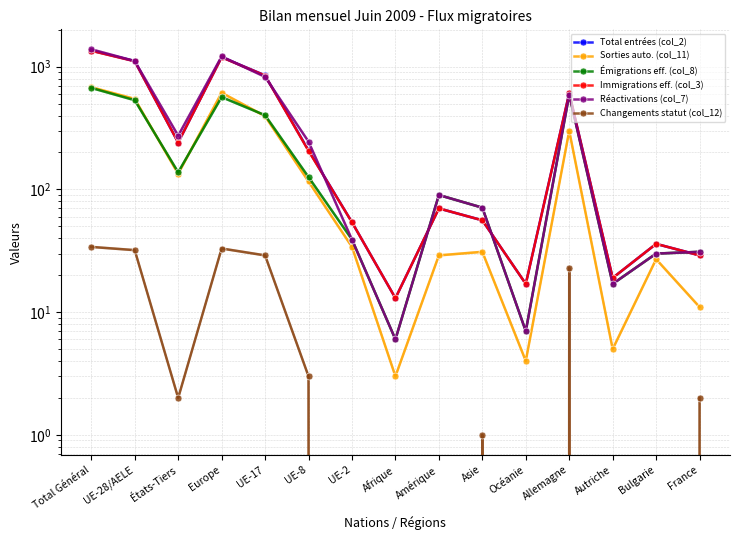

Read the Total entrées (col_2) value at Bulgarie, to the nearest 10.

40